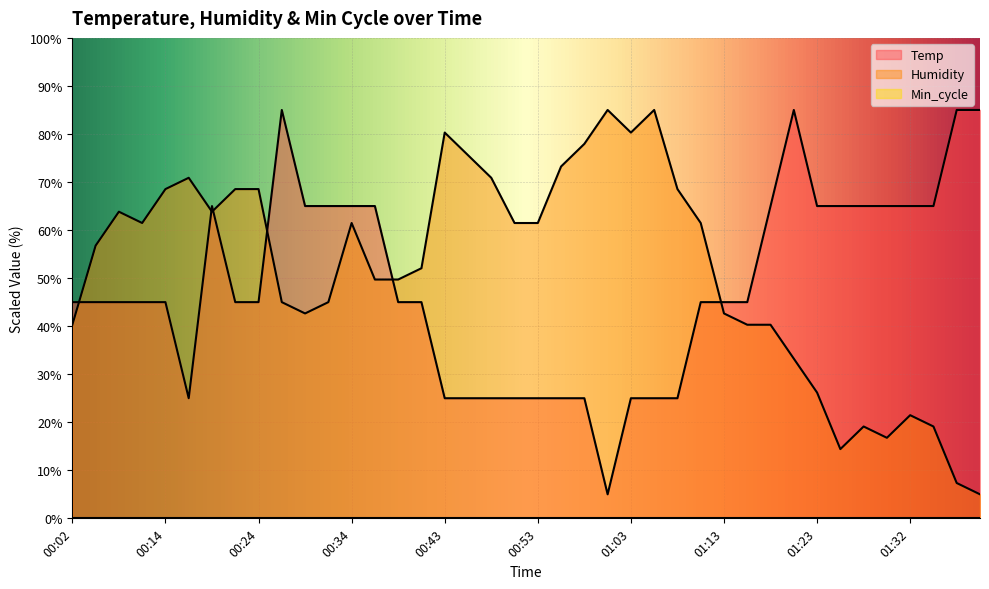

Where does the Humidity series first go above 61?

00:06